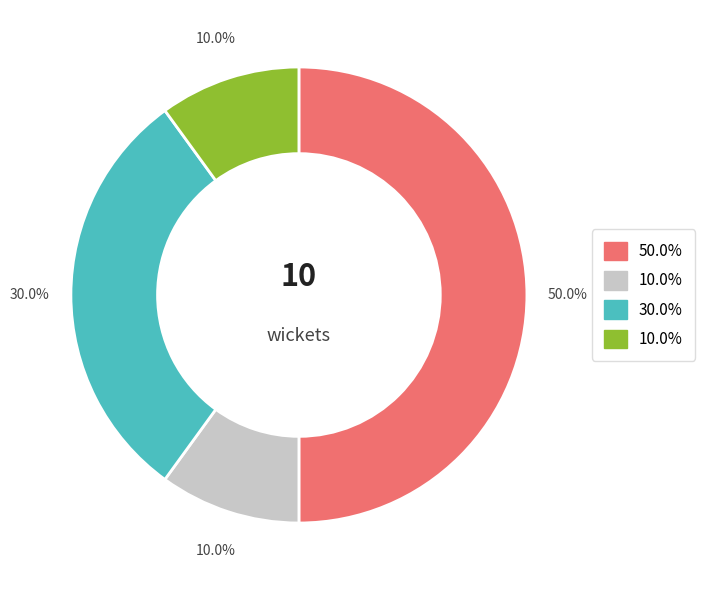

Is there a majority slice in this chart?

No